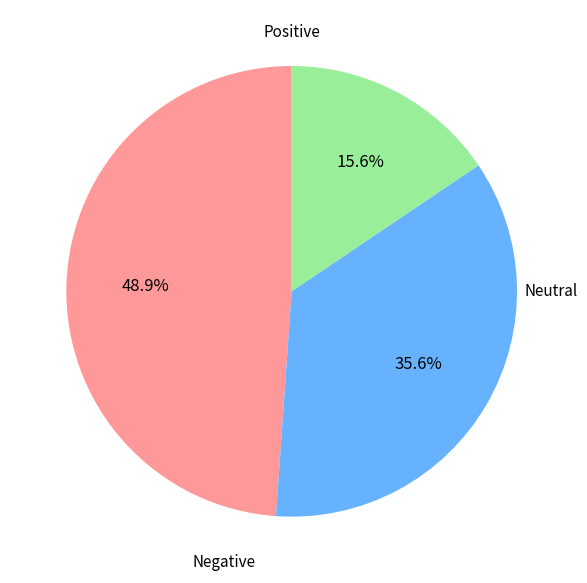

Is there a majority slice in this chart?

No